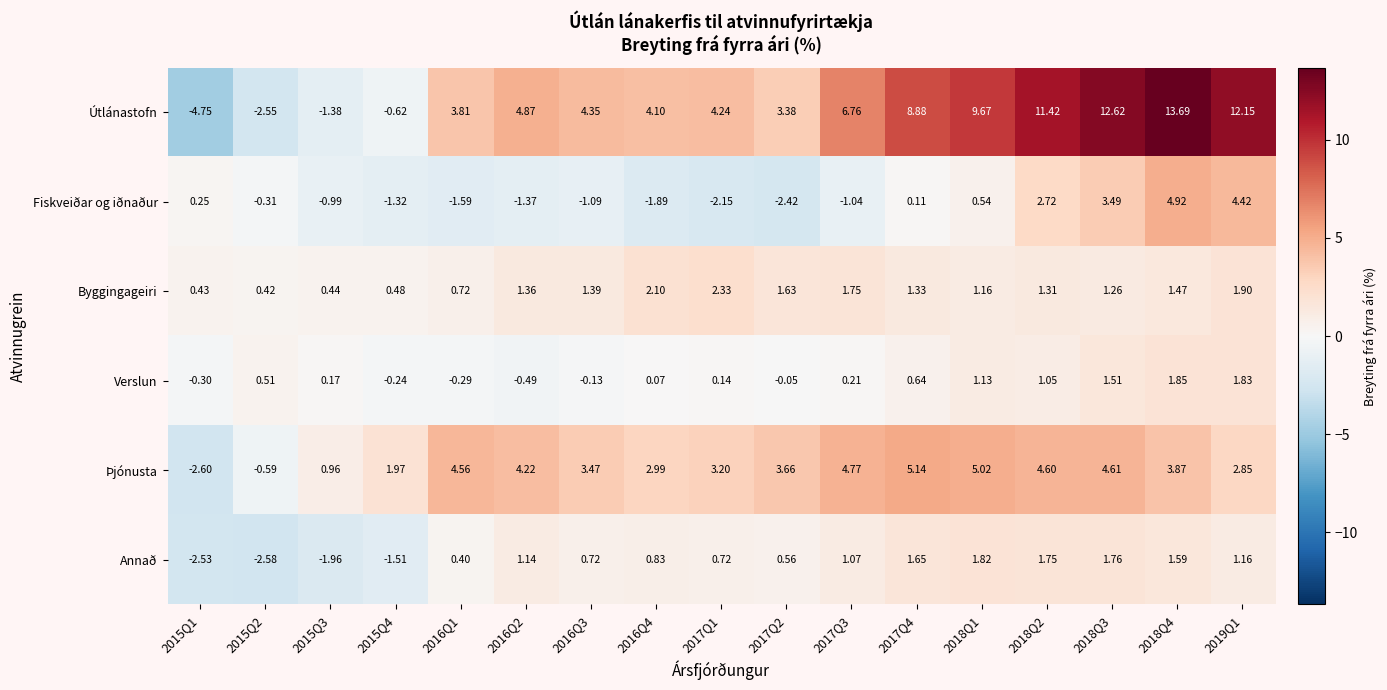

Is the value of Byggingageiri at 2017Q2 greater than the value of Verslun at 2016Q3?

Yes